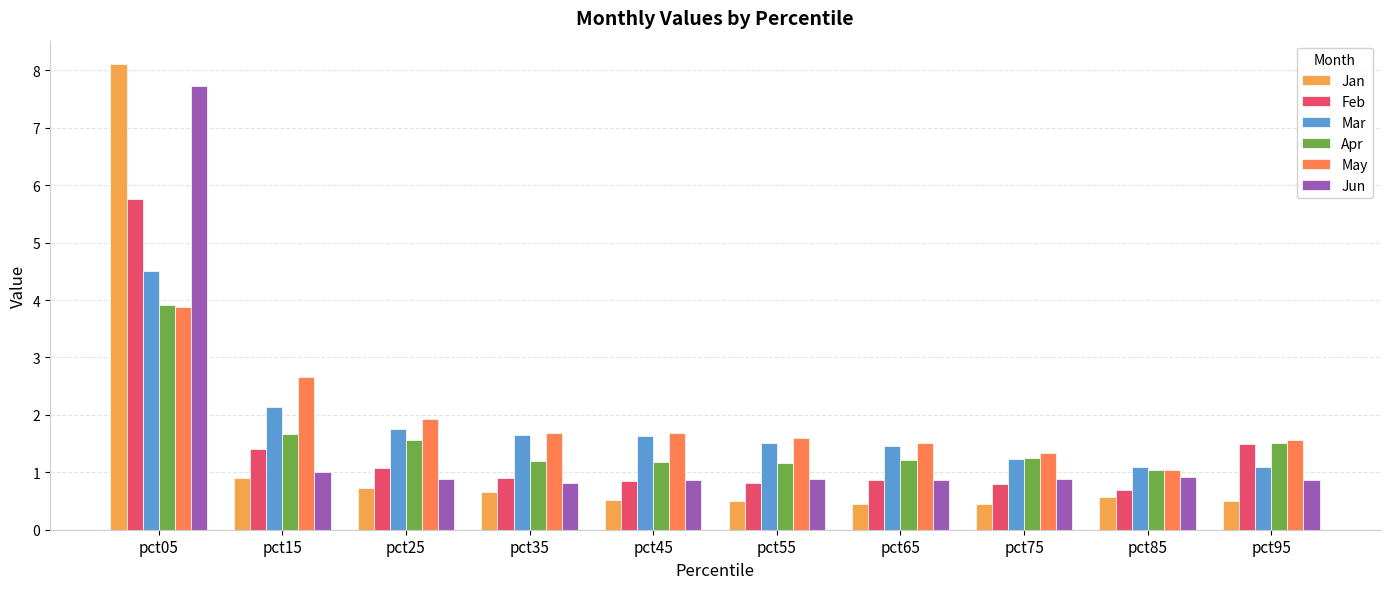

At pct35, list the series in order from smallest to largest.

Jan, Jun, Feb, Apr, Mar, May